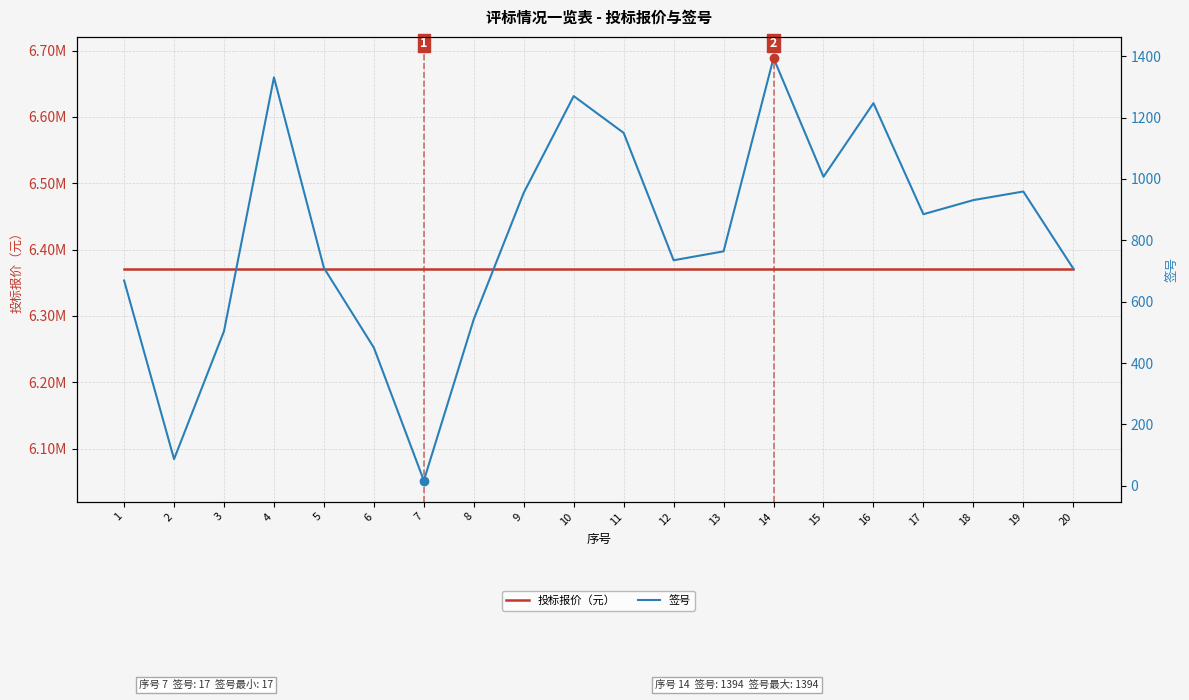

At which label does 签号 first exceed 885?

4